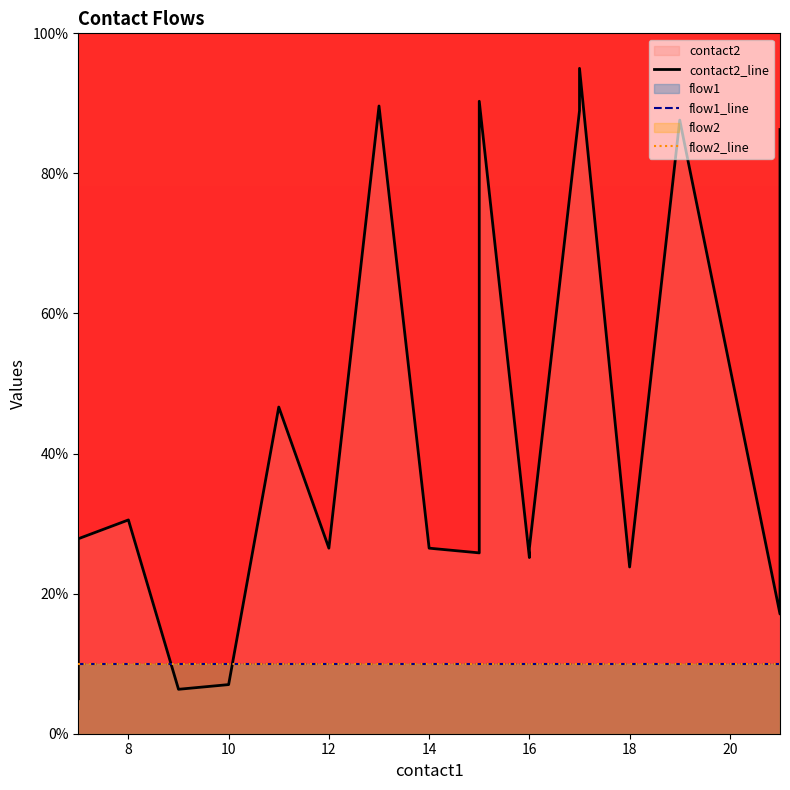

What is the approximate value of flow2_line at 10?

10.0